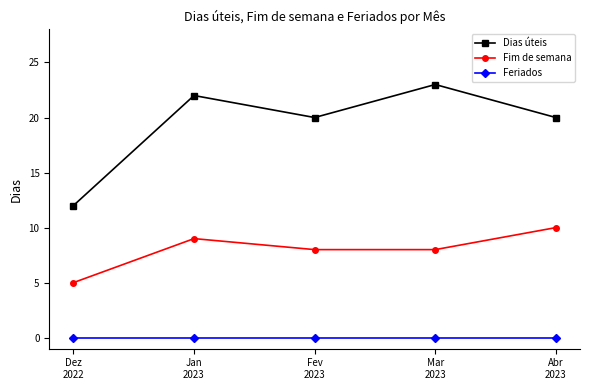

What is the spread (max minus min) of values at Abr
2023?

20